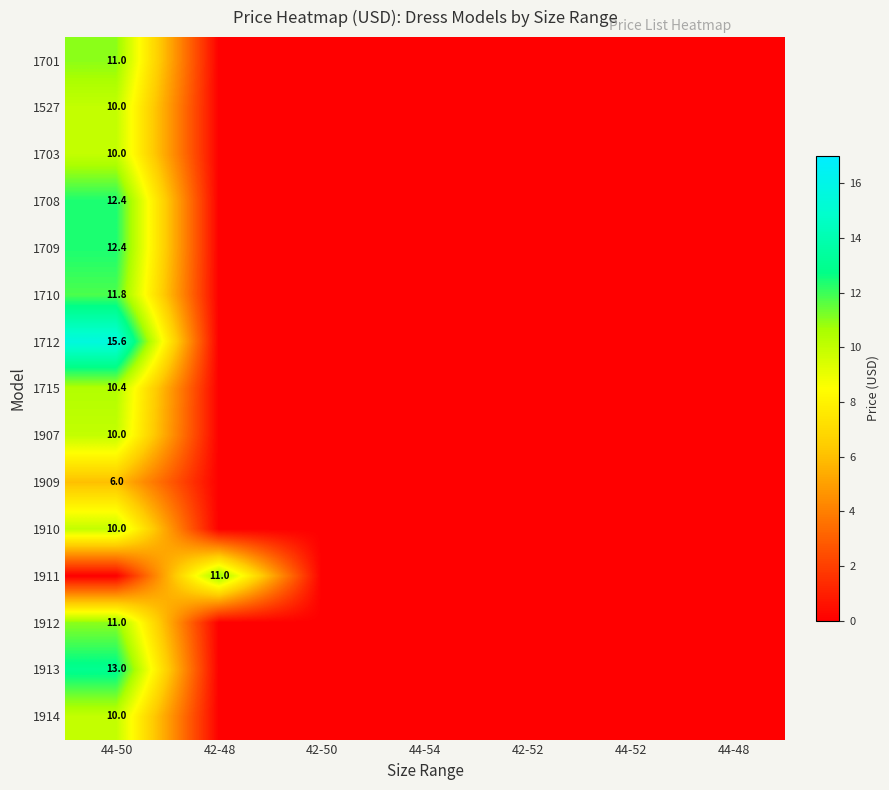

At which category is the sum across all series the highest?

44-50